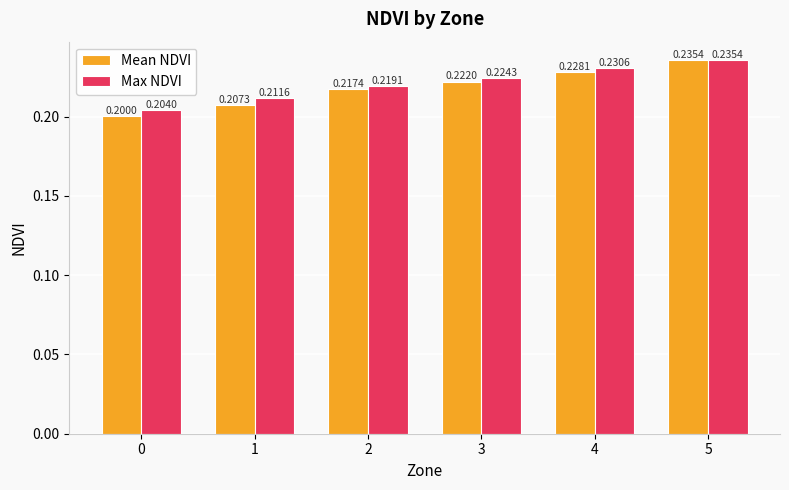

Count the number of data series in this chart.

2